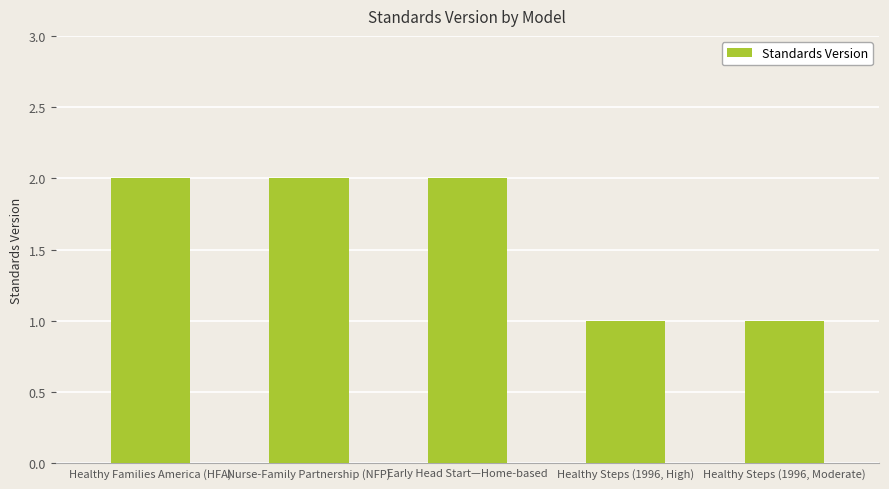

The value at Healthy Steps (1996, Moderate) is 0. True or false?

False